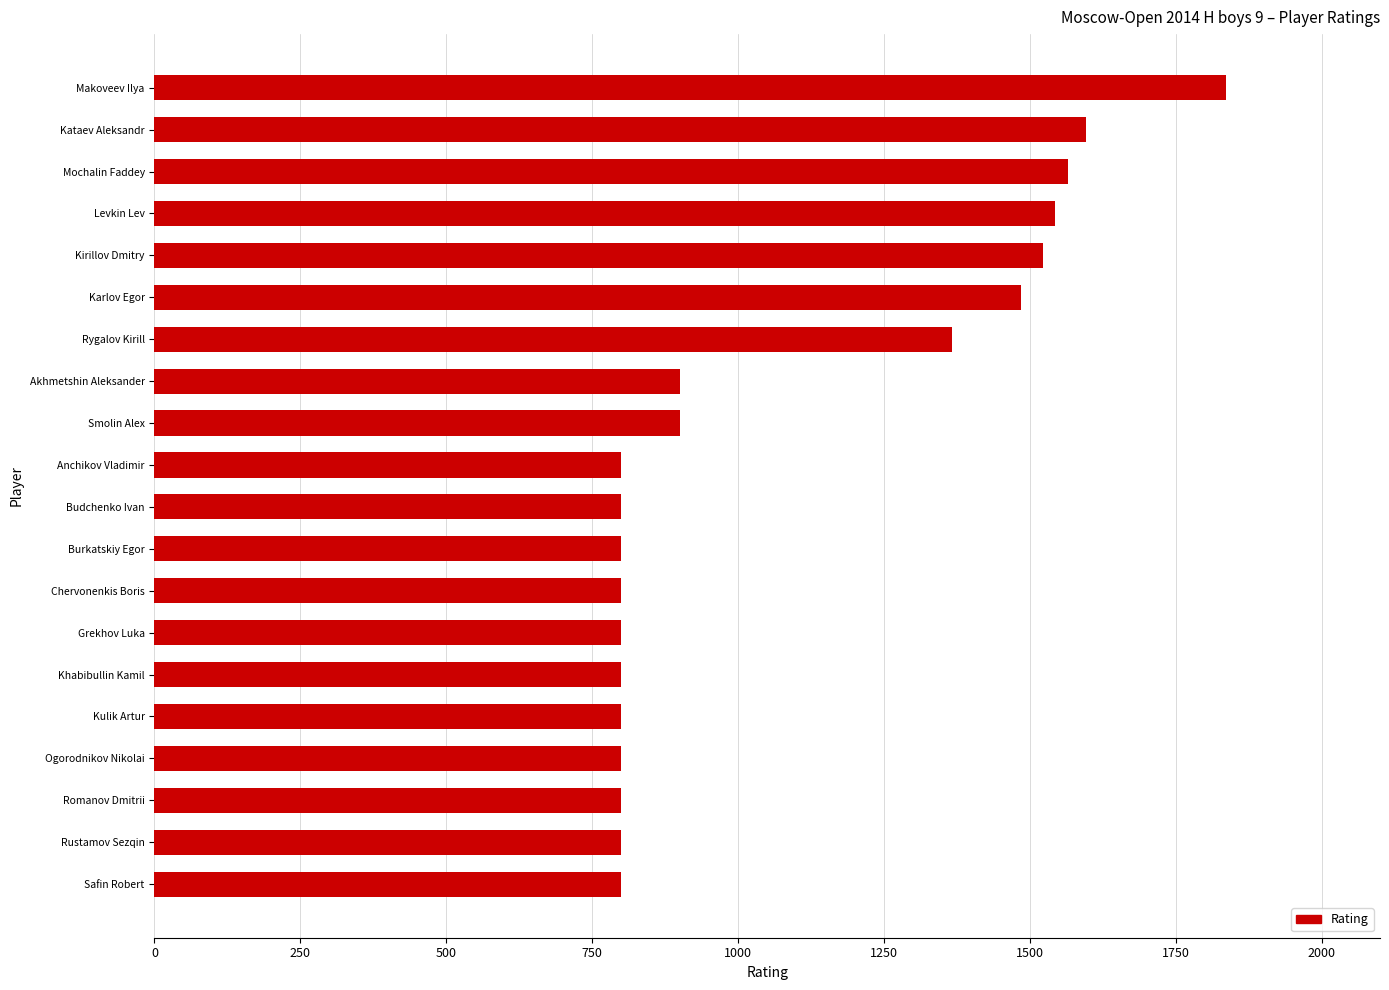

What is the label of the 11th bar from the top?

Budchenko Ivan